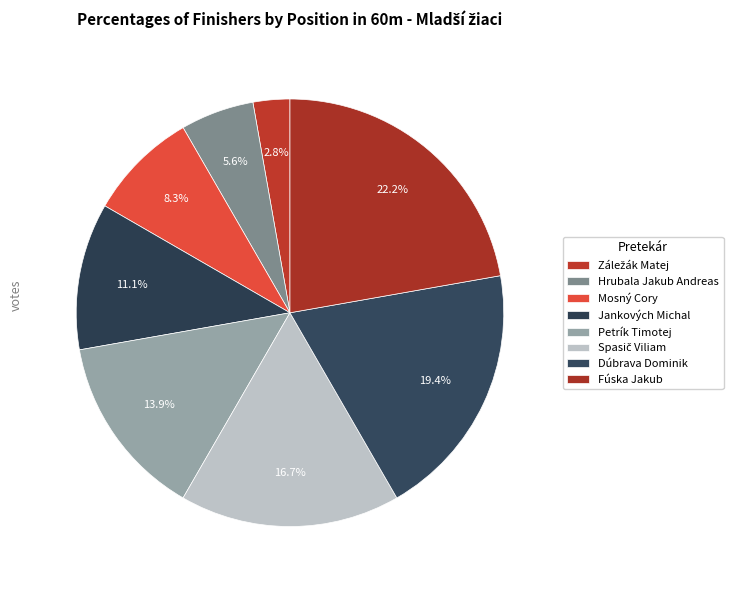

Count the number of slices in the pie.

8